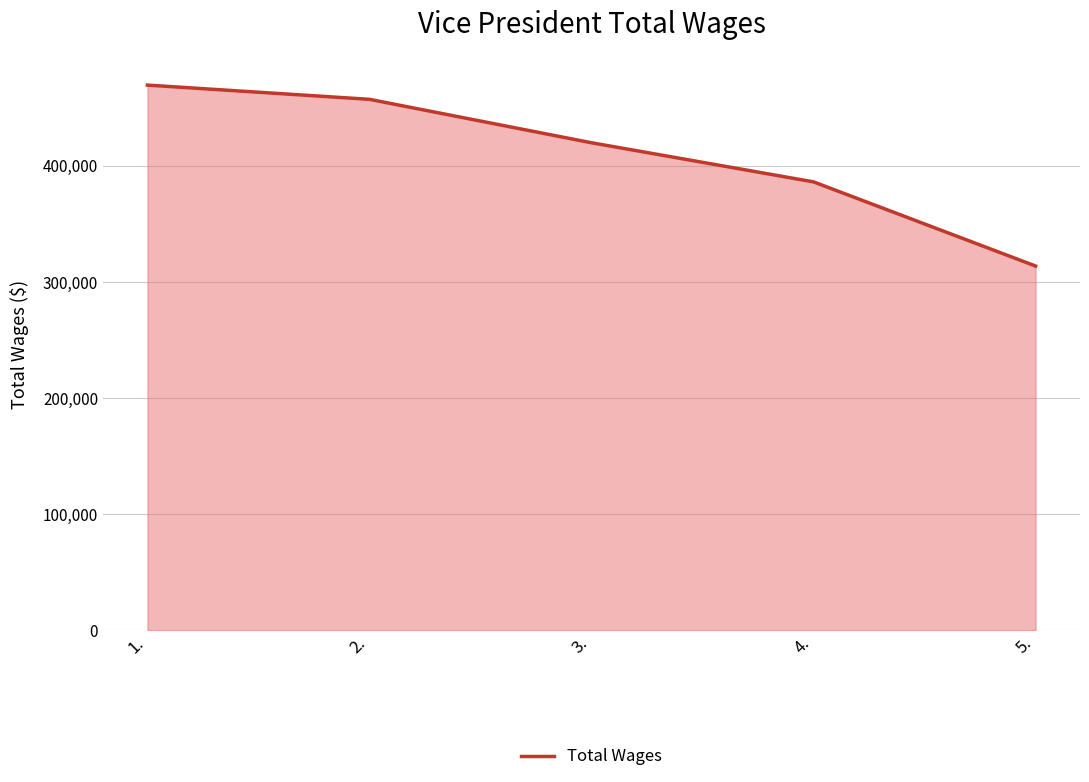

What is the average value?

409150